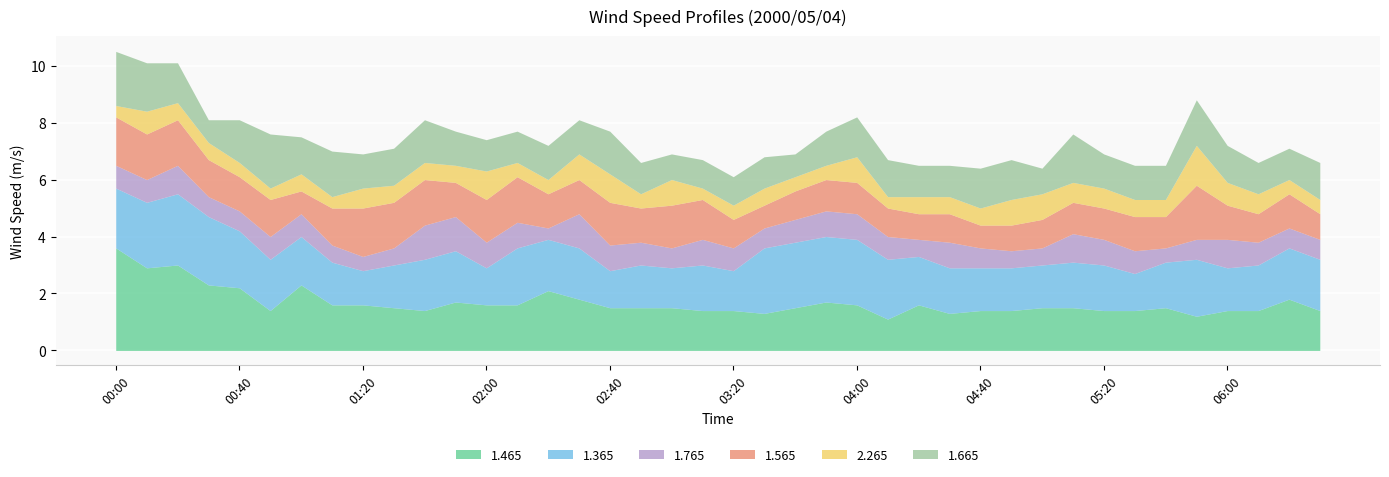

How many lines are shown in the chart?

6